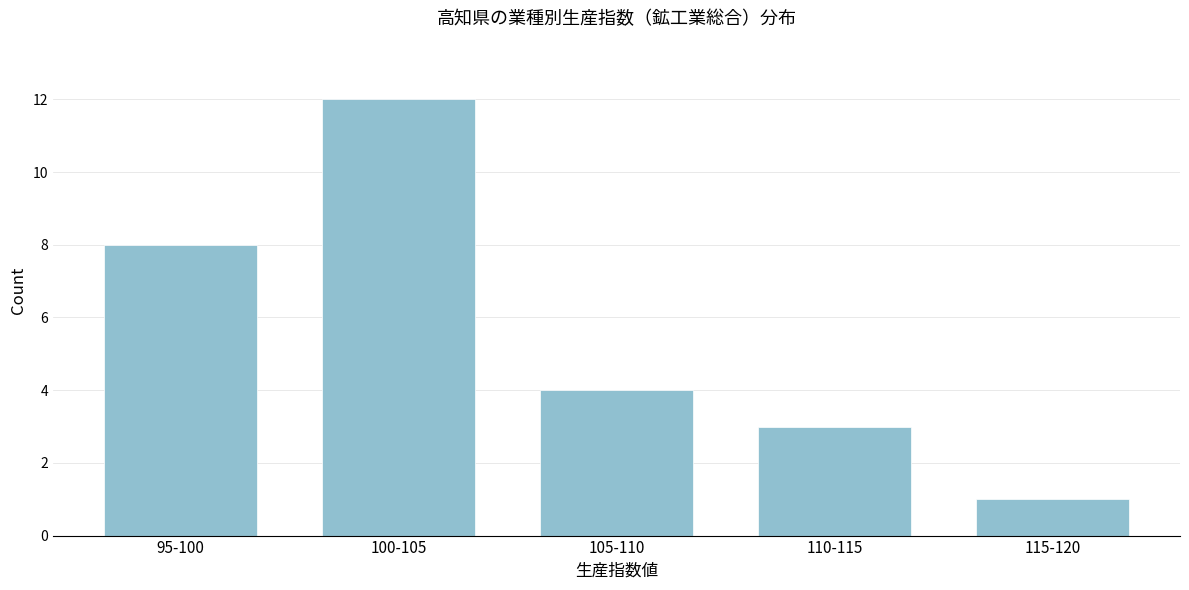

Reading left to right, extract all data points from this chart.

8	12	4	3	1